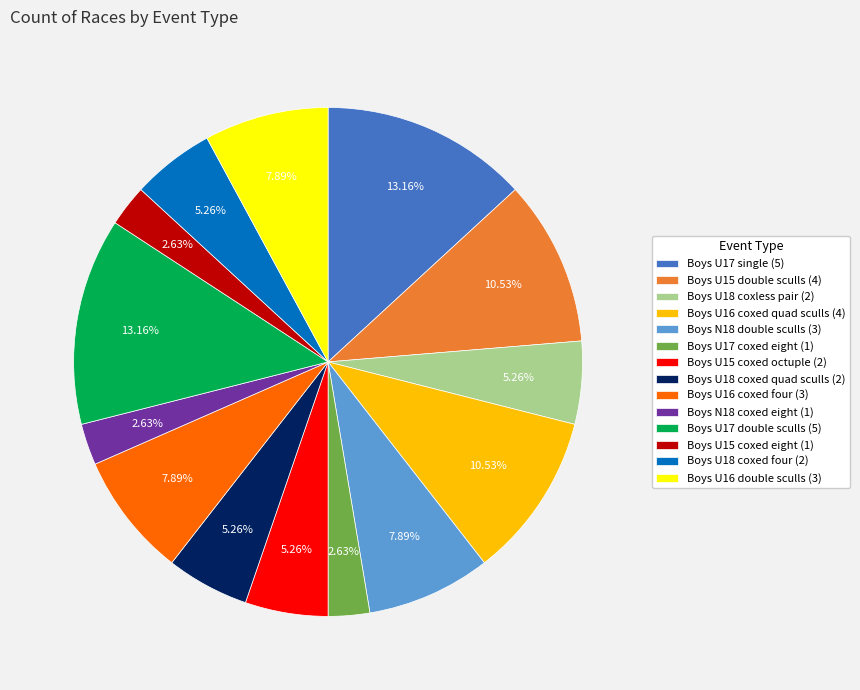

To the nearest percent, what is the average slice percentage?

7%